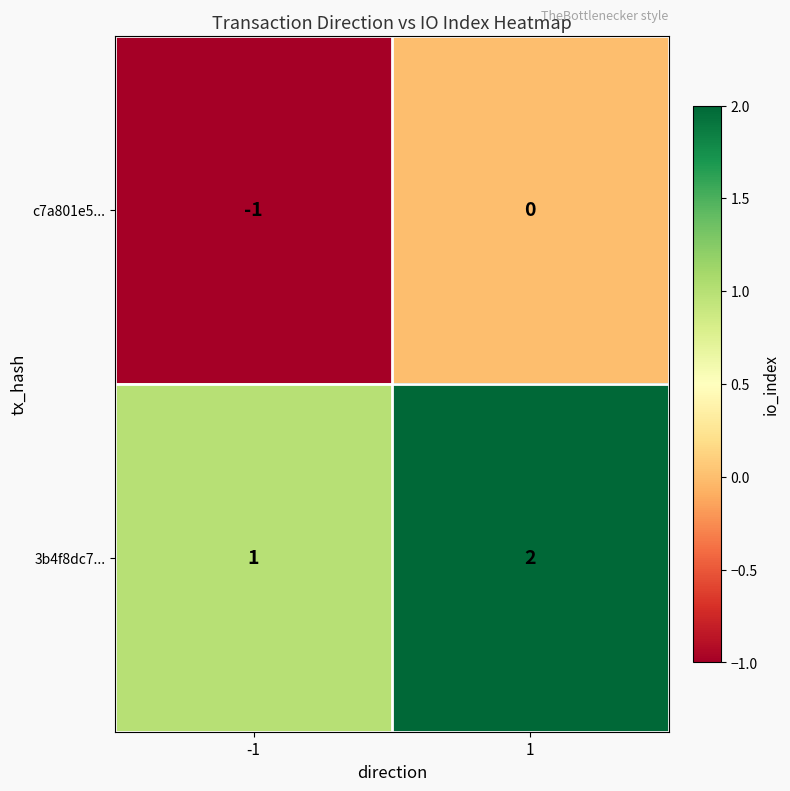

Reading right to left, what are all the values shown in this chart?

c7a801e5...: 1=0	-1=-1
3b4f8dc7...: 1=2	-1=1